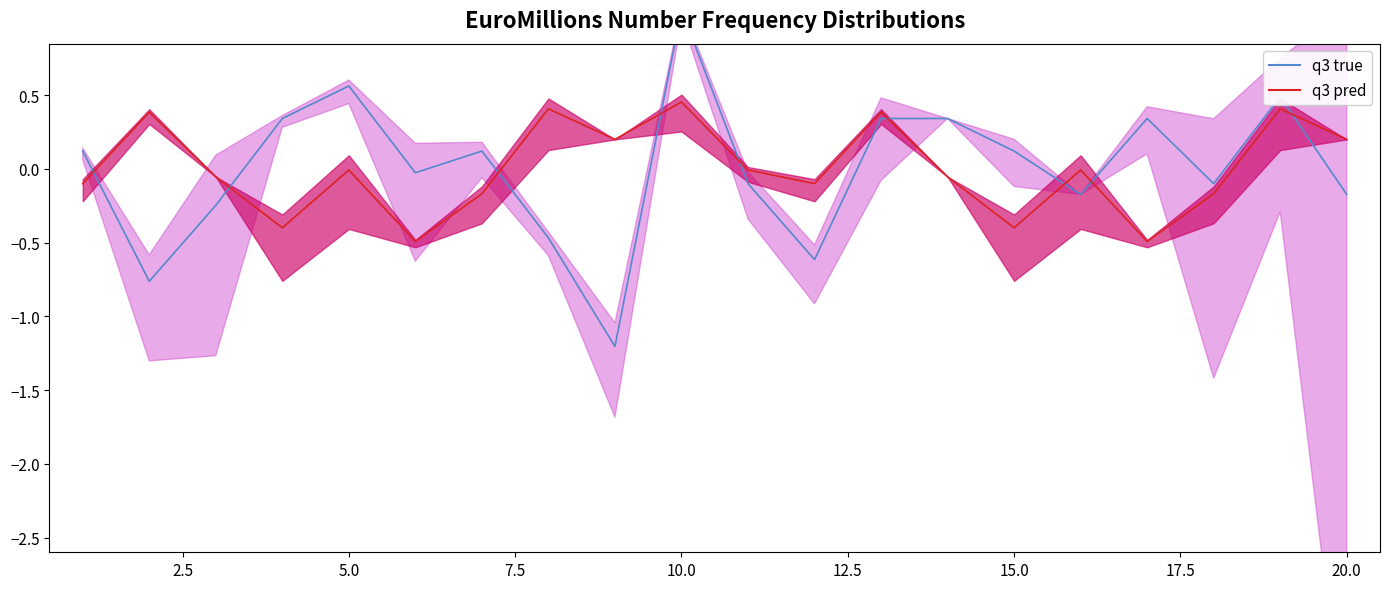

What is the difference between the second highest and minimum values in the q3 true series?

1.8